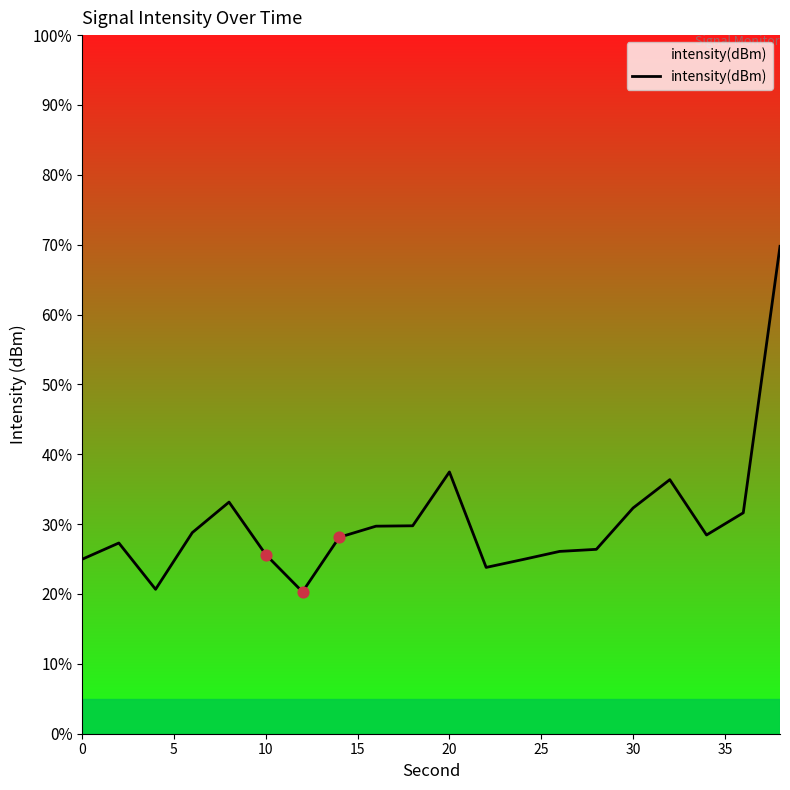

What is the smallest value displayed?

20.3